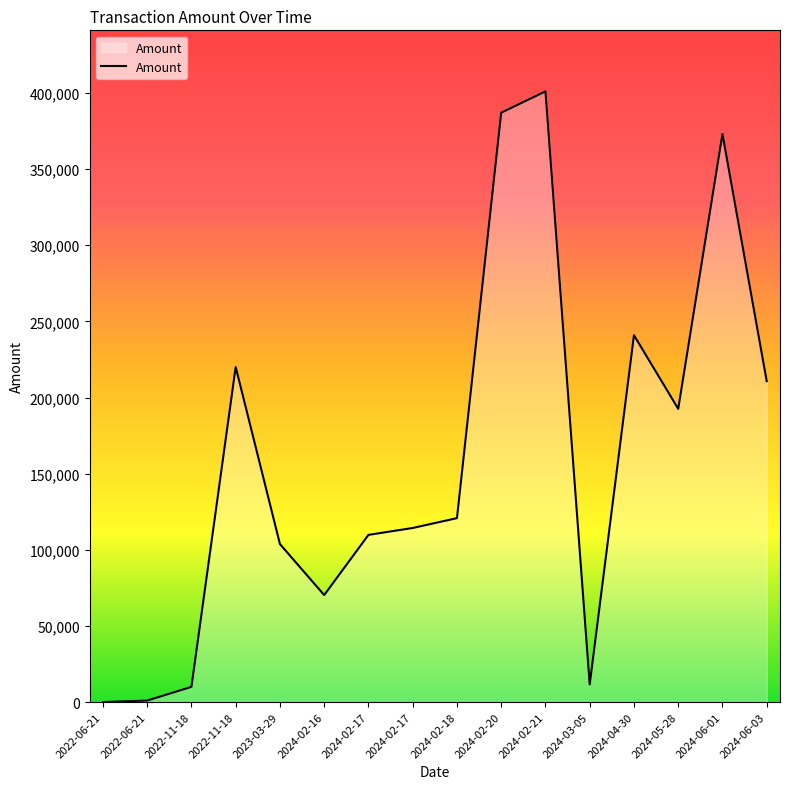

How many lines are shown in the chart?

1